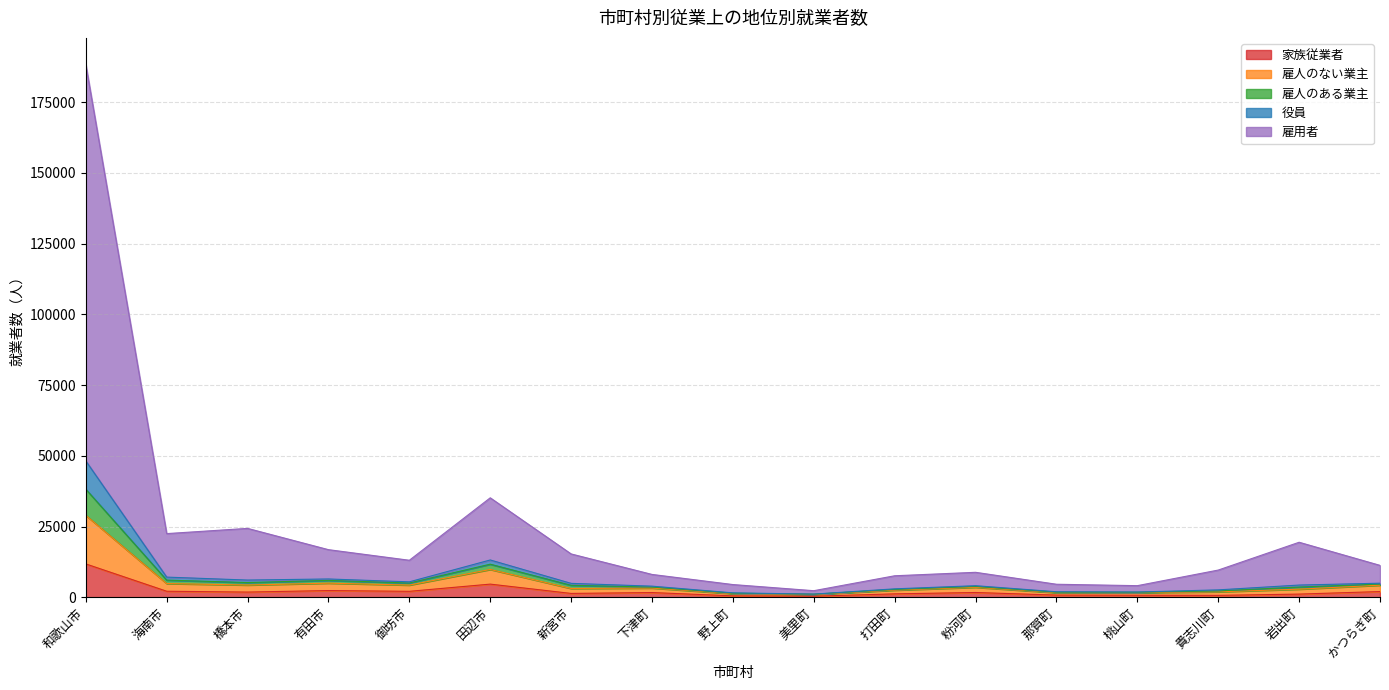

What is the value of the 雇人のない業主 point at the 10th from the left?

1106